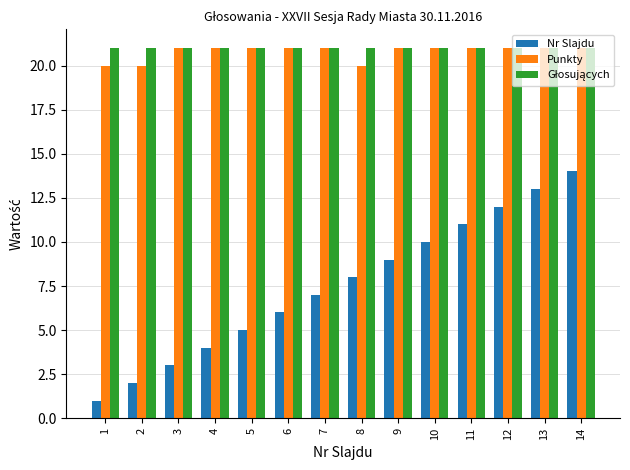

What value does the Punkty series have at 2?

20